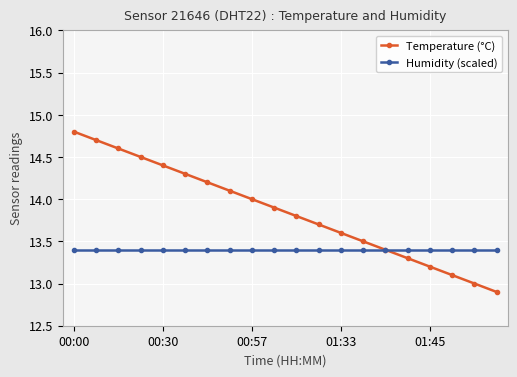

List the series in order of their peak value, highest first.

Temperature (°C), Humidity (scaled)